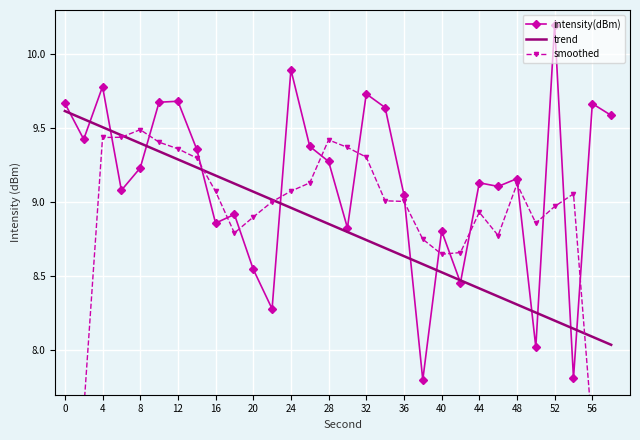

Is the value of trend at 48 greater than the value of intensity(dBm) at 0?

No